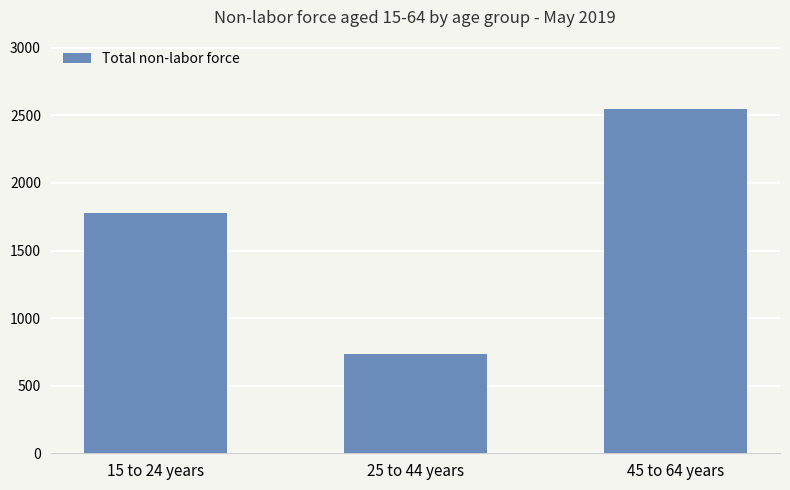

How many data points are less than 1781?

1